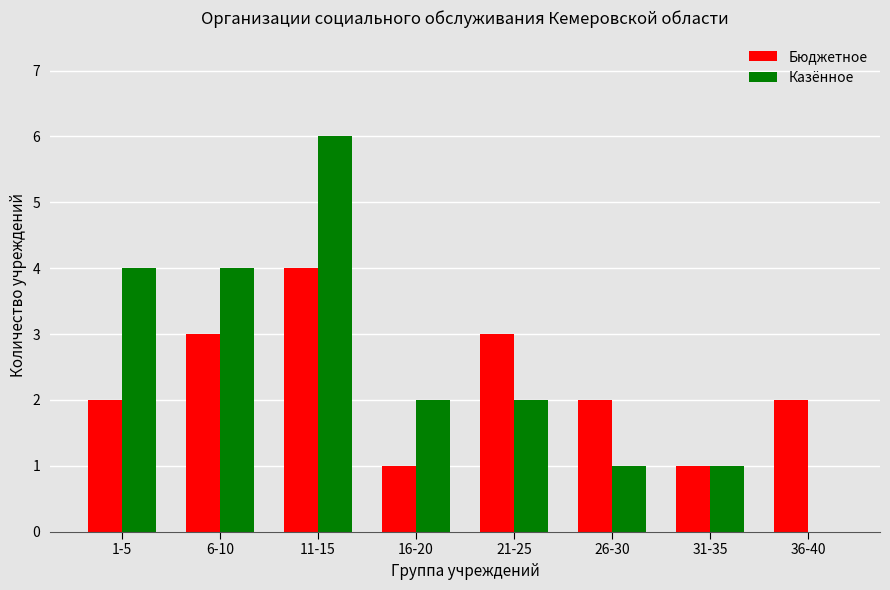

What is the maximum value shown in the chart?

6